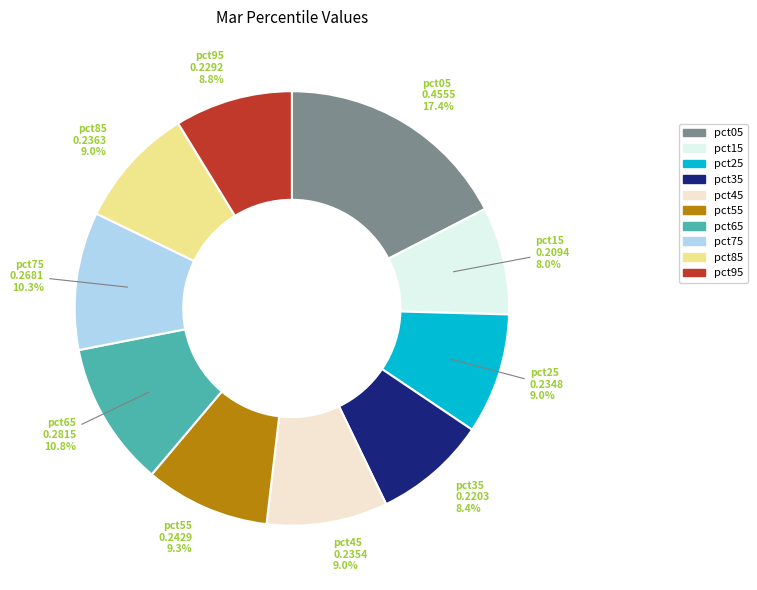

To the nearest percent, what is the difference between the largest and smallest slice percentages?

9%